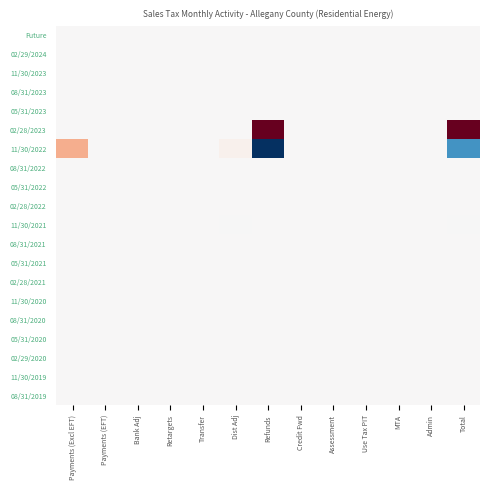

Reading left to right, list all the values displayed in this chart.

Future: Payments (Excl EFT)=0.0	Payments (EFT)=0.0	Bank Adj=0.0	Retargets=0.0	Transfer=0.0	Dist Adj=0.0	Refunds=0.0	Credit Fwd=0.0	Assessment=0.0	Use Tax PIT=0.0	MTA=0.0	Admin=0.0	Total=0.0
02/29/2024: Payments (Excl EFT)=0.0	Payments (EFT)=0.0	Bank Adj=0.0	Retargets=0.0	Transfer=0.0	Dist Adj=0.0	Refunds=0.0	Credit Fwd=0.0	Assessment=0.0	Use Tax PIT=0.0	MTA=0.0	Admin=0.0	Total=0.0
11/30/2023: Payments (Excl EFT)=0.0	Payments (EFT)=0.0	Bank Adj=0.0	Retargets=0.0	Transfer=0.0	Dist Adj=0.0	Refunds=0.0	Credit Fwd=0.0	Assessment=0.0	Use Tax PIT=0.0	MTA=0.0	Admin=0.0	Total=0.0
08/31/2023: Payments (Excl EFT)=0.0	Payments (EFT)=0.0	Bank Adj=0.0	Retargets=0.0	Transfer=0.0	Dist Adj=0.0	Refunds=0.0	Credit Fwd=0.0	Assessment=0.0	Use Tax PIT=0.0	MTA=0.0	Admin=0.0	Total=0.0
05/31/2023: Payments (Excl EFT)=0.0	Payments (EFT)=0.0	Bank Adj=0.0	Retargets=0.0	Transfer=0.0	Dist Adj=0.0	Refunds=0.0	Credit Fwd=0.0	Assessment=0.0	Use Tax PIT=0.0	MTA=0.0	Admin=0.0	Total=0.0
02/28/2023: Payments (Excl EFT)=0.0	Payments (EFT)=0.0	Bank Adj=0.0	Retargets=0.0	Transfer=0.0	Dist Adj=0.0	Refunds=1175.5	Credit Fwd=0.0	Assessment=0.0	Use Tax PIT=0.0	MTA=0.0	Admin=0.0	Total=1175.5
11/30/2022: Payments (Excl EFT)=429.9	Payments (EFT)=0.0	Bank Adj=0.0	Retargets=0.0	Transfer=0.0	Dist Adj=46.6	Refunds=-1175.5	Credit Fwd=0.0	Assessment=0.0	Use Tax PIT=0.0	MTA=0.0	Admin=0.0	Total=-699.1
08/31/2022: Payments (Excl EFT)=0.0	Payments (EFT)=0.0	Bank Adj=0.0	Retargets=0.0	Transfer=0.0	Dist Adj=0.0	Refunds=0.0	Credit Fwd=0.0	Assessment=0.0	Use Tax PIT=0.0	MTA=0.0	Admin=0.0	Total=0.0
05/31/2022: Payments (Excl EFT)=0.0	Payments (EFT)=0.0	Bank Adj=0.0	Retargets=0.0	Transfer=0.0	Dist Adj=0.0	Refunds=0.0	Credit Fwd=0.0	Assessment=0.0	Use Tax PIT=0.0	MTA=0.0	Admin=0.0	Total=0.0
02/28/2022: Payments (Excl EFT)=0.0	Payments (EFT)=0.0	Bank Adj=0.0	Retargets=0.0	Transfer=0.0	Dist Adj=0.0	Refunds=0.0	Credit Fwd=0.0	Assessment=0.0	Use Tax PIT=0.0	MTA=0.0	Admin=0.0	Total=0.0
11/30/2021: Payments (Excl EFT)=0.0	Payments (EFT)=0.0	Bank Adj=0.0	Retargets=0.0	Transfer=0.0	Dist Adj=-7.2	Refunds=0.0	Credit Fwd=0.0	Assessment=0.0	Use Tax PIT=0.0	MTA=0.0	Admin=0.0	Total=-7.2
08/31/2021: Payments (Excl EFT)=0.0	Payments (EFT)=0.0	Bank Adj=0.0	Retargets=0.0	Transfer=0.0	Dist Adj=0.0	Refunds=0.0	Credit Fwd=0.0	Assessment=0.0	Use Tax PIT=0.0	MTA=0.0	Admin=0.0	Total=0.0
05/31/2021: Payments (Excl EFT)=0.0	Payments (EFT)=0.0	Bank Adj=0.0	Retargets=0.0	Transfer=0.0	Dist Adj=0.0	Refunds=0.0	Credit Fwd=0.0	Assessment=0.0	Use Tax PIT=0.0	MTA=0.0	Admin=0.0	Total=0.0
02/28/2021: Payments (Excl EFT)=0.0	Payments (EFT)=0.0	Bank Adj=0.0	Retargets=0.0	Transfer=0.0	Dist Adj=0.0	Refunds=0.0	Credit Fwd=0.0	Assessment=0.0	Use Tax PIT=0.0	MTA=0.0	Admin=0.0	Total=0.0
11/30/2020: Payments (Excl EFT)=0.0	Payments (EFT)=0.0	Bank Adj=0.0	Retargets=0.0	Transfer=0.0	Dist Adj=0.0	Refunds=0.0	Credit Fwd=0.0	Assessment=0.0	Use Tax PIT=0.0	MTA=0.0	Admin=0.0	Total=0.0
08/31/2020: Payments (Excl EFT)=0.0	Payments (EFT)=0.0	Bank Adj=0.0	Retargets=0.0	Transfer=0.0	Dist Adj=0.0	Refunds=0.0	Credit Fwd=0.0	Assessment=0.0	Use Tax PIT=0.0	MTA=0.0	Admin=0.0	Total=0.0
05/31/2020: Payments (Excl EFT)=0.0	Payments (EFT)=0.0	Bank Adj=0.0	Retargets=0.0	Transfer=0.0	Dist Adj=0.0	Refunds=0.0	Credit Fwd=0.0	Assessment=0.0	Use Tax PIT=0.0	MTA=0.0	Admin=0.0	Total=0.0
02/29/2020: Payments (Excl EFT)=0.0	Payments (EFT)=0.0	Bank Adj=0.0	Retargets=0.0	Transfer=0.0	Dist Adj=0.0	Refunds=0.0	Credit Fwd=0.0	Assessment=0.0	Use Tax PIT=0.0	MTA=0.0	Admin=0.0	Total=0.0
11/30/2019: Payments (Excl EFT)=0.0	Payments (EFT)=0.0	Bank Adj=0.0	Retargets=0.0	Transfer=0.0	Dist Adj=0.0	Refunds=0.0	Credit Fwd=0.0	Assessment=0.0	Use Tax PIT=0.0	MTA=0.0	Admin=0.0	Total=0.0
08/31/2019: Payments (Excl EFT)=0.0	Payments (EFT)=0.0	Bank Adj=0.0	Retargets=0.0	Transfer=0.0	Dist Adj=0.0	Refunds=0.0	Credit Fwd=0.0	Assessment=0.0	Use Tax PIT=0.0	MTA=0.0	Admin=0.0	Total=0.0